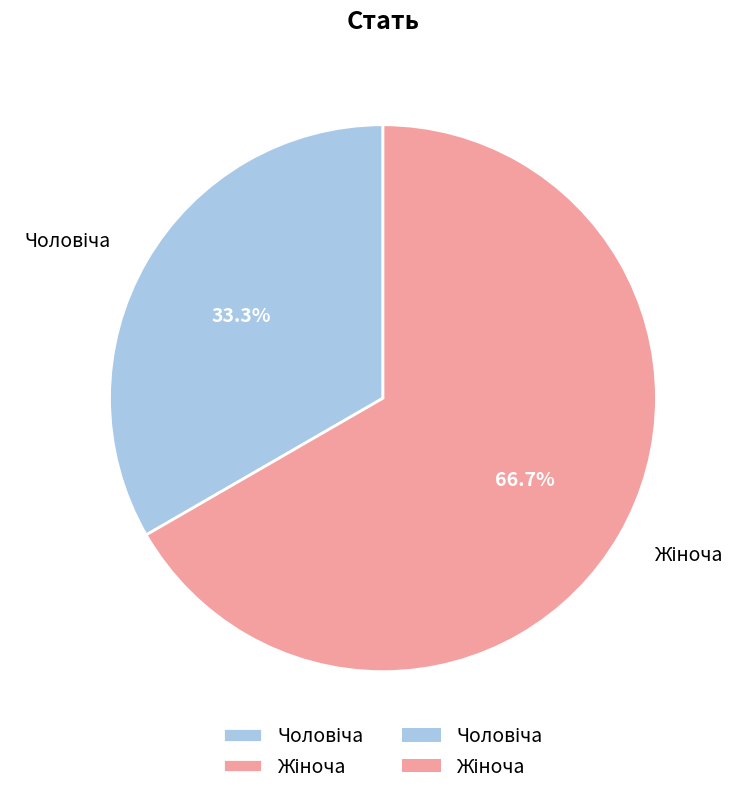

To the nearest percent, what is the difference between the largest and smallest slice percentages?

33%